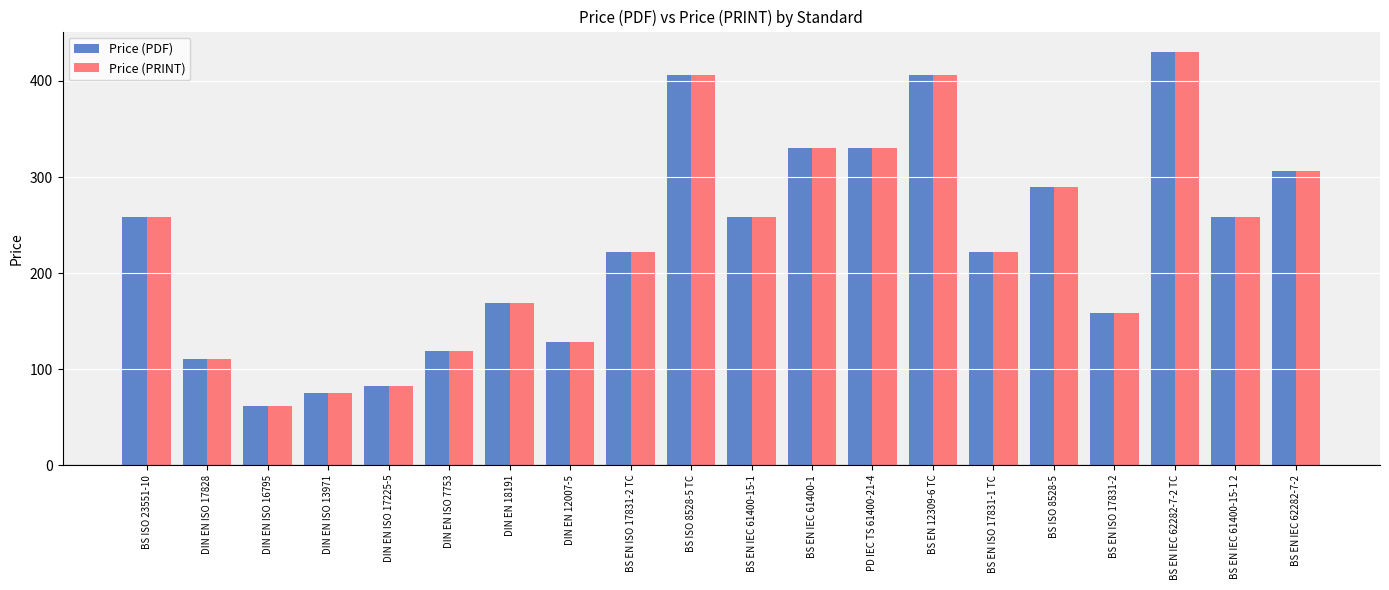

True or false: Price (PRINT) has a value of 222.0 at BS EN ISO 17831-1 TC.

True